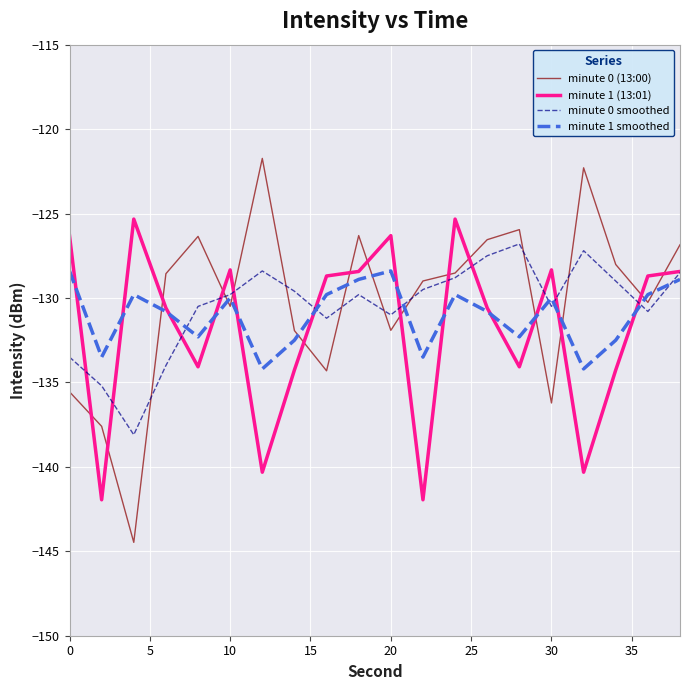

Which series has the widest spread of values?

minute 0 (13:00)